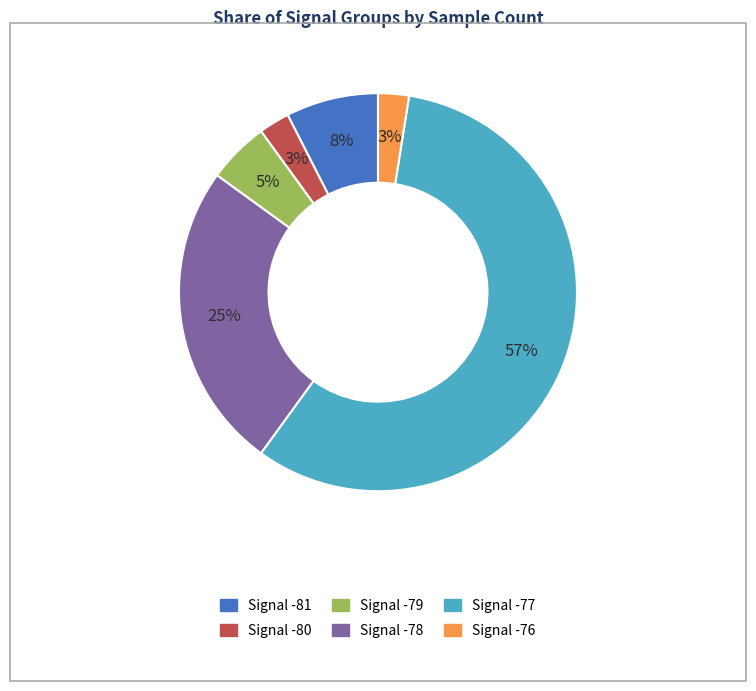

Which category has the biggest portion of the pie?

Signal -77